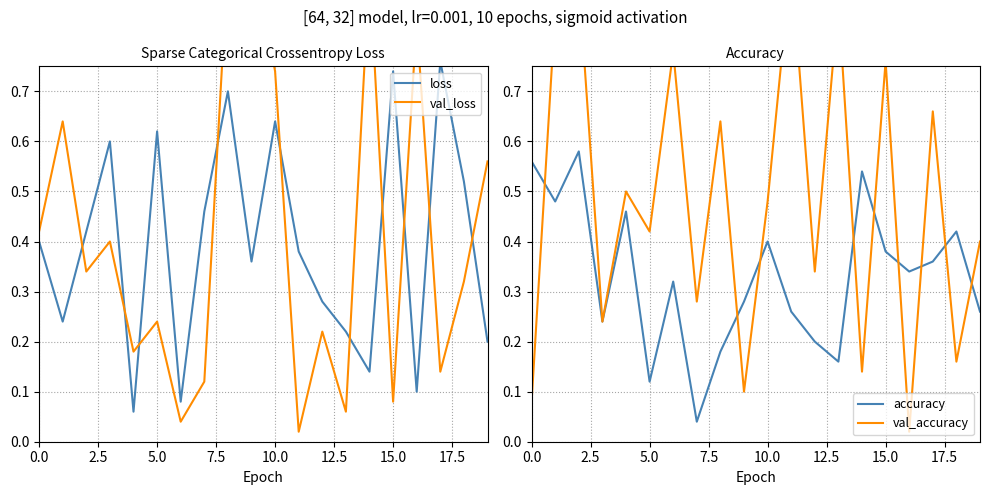

True or false: val_loss has a value of 0.9 at 14.

True